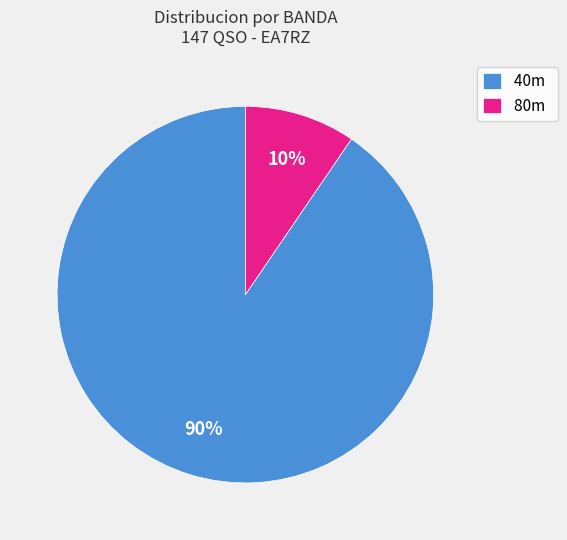

What percentage is the 80m slice, to the nearest percent?

10%